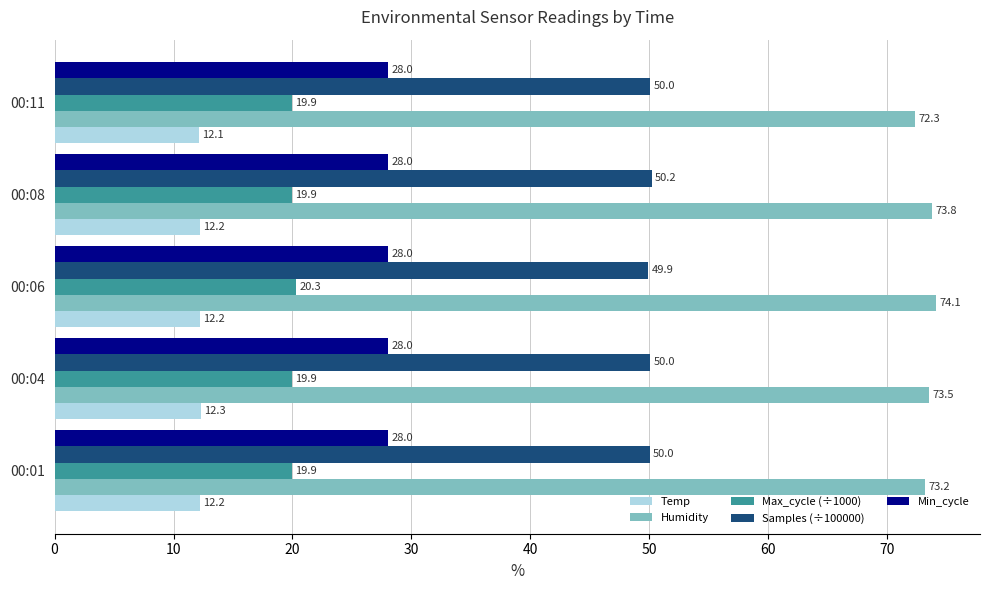

Count the Max_cycle (÷1000) values in the range 19 to 20.

4